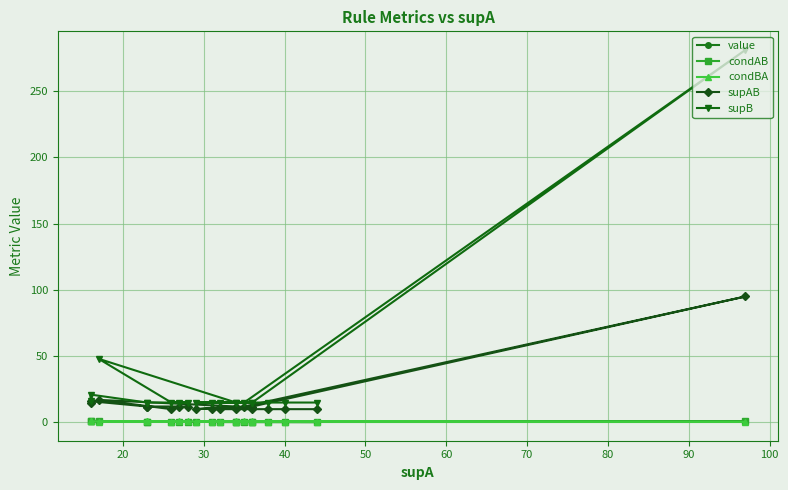

How many lines are shown in the chart?

5